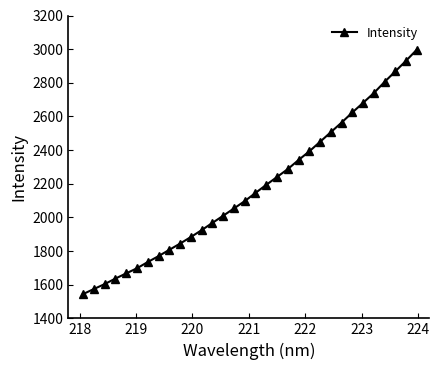

What is the average value?

2174.5